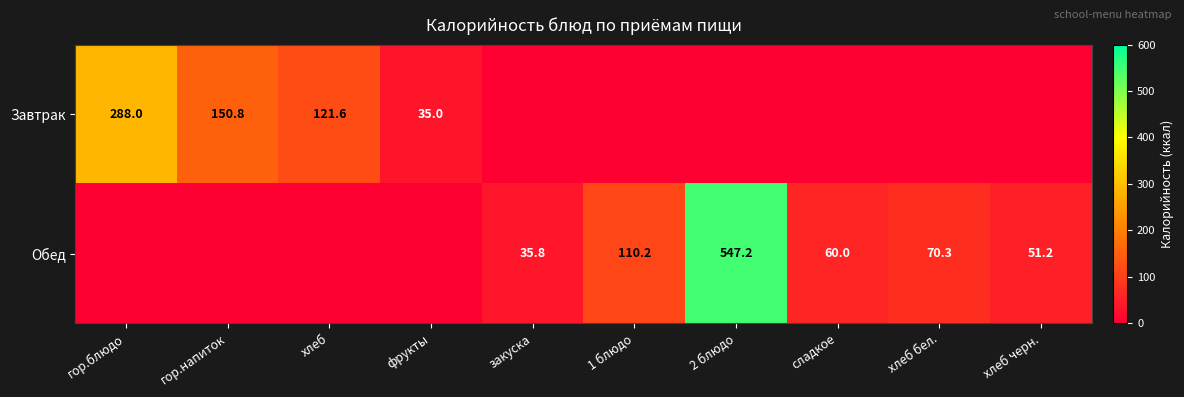

True or false: Обед has a value of 35.8 at закуска.

True